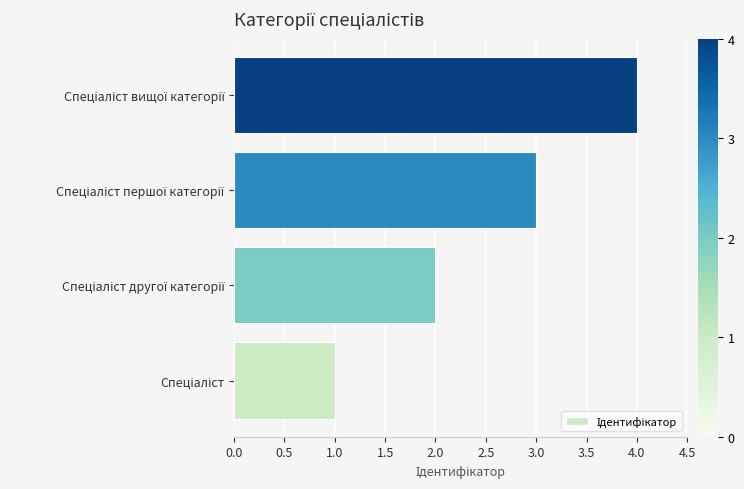

What is the greatest value displayed?

4